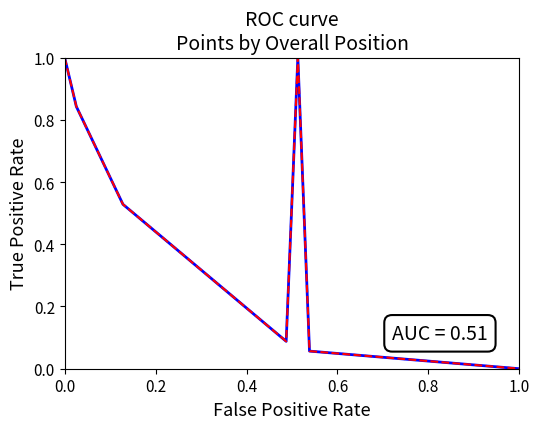

True or false: Performance Points has a value of 0.0 at 29.

False